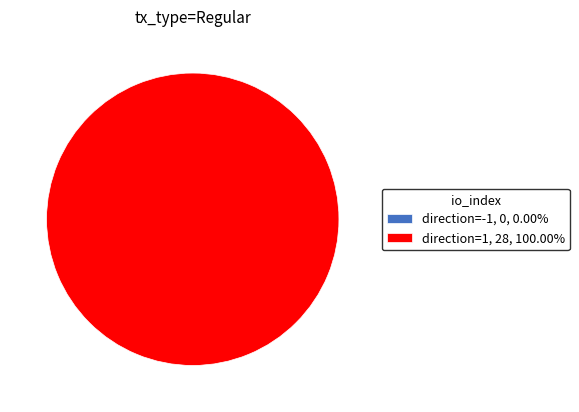

What is the smallest slice in the pie chart?

direction=-1 (io_index=0)